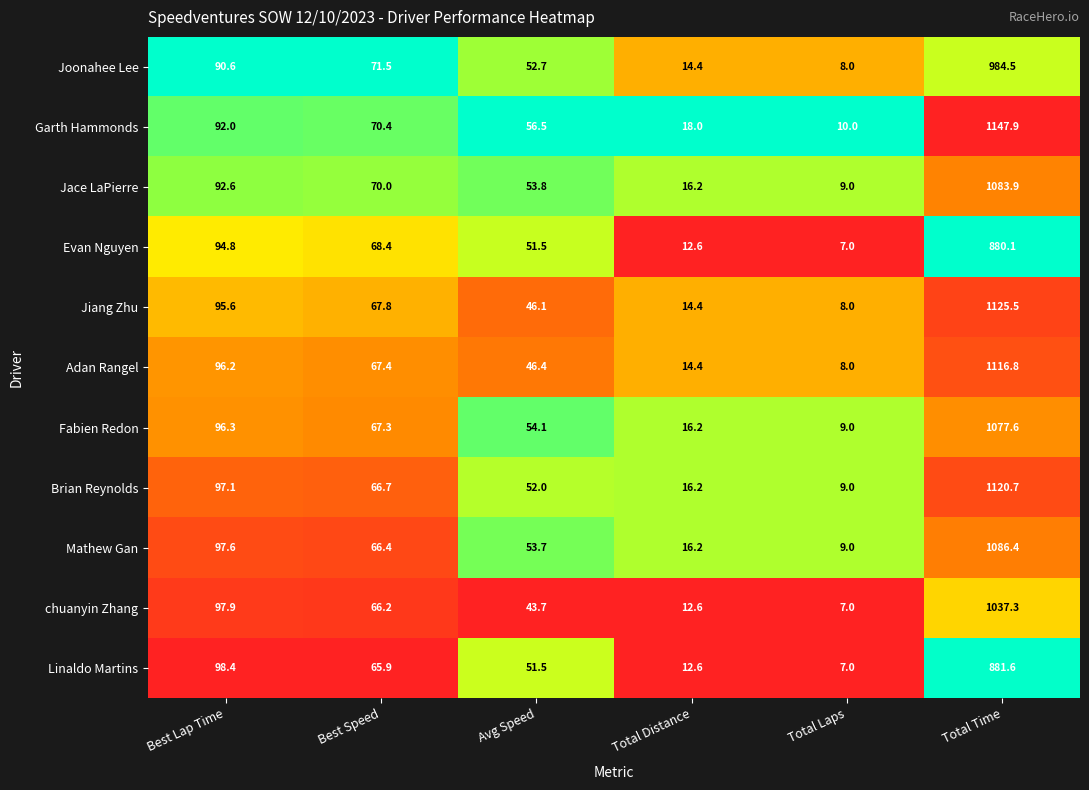

Between Avg Speed and Total Time, which series saw the biggest shift?

Garth Hammonds